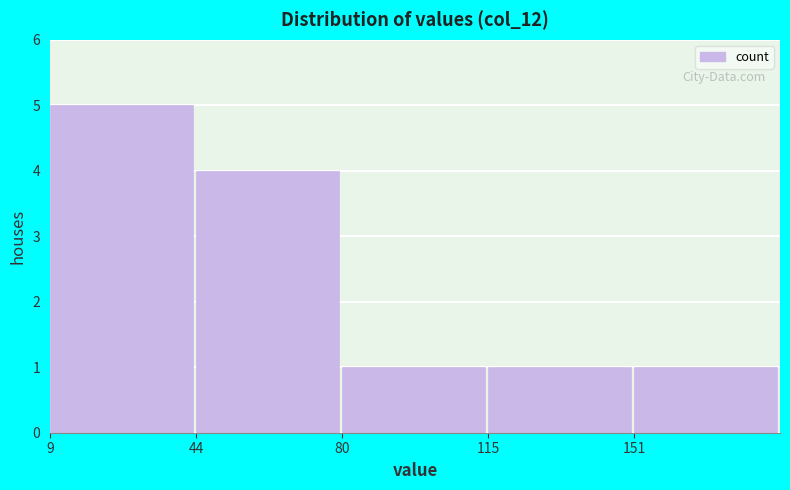

Reading left to right, transcribe this chart: for each bar, give the range it covers on the x-axis and its height. Neither the bar edges nor the heights are printed on the chart, so give them approximately, as read against the axes.

10 to 45: 5
45 to 80: 4
80 to 115: 1
115 to 150: 1
150 to 185: 1